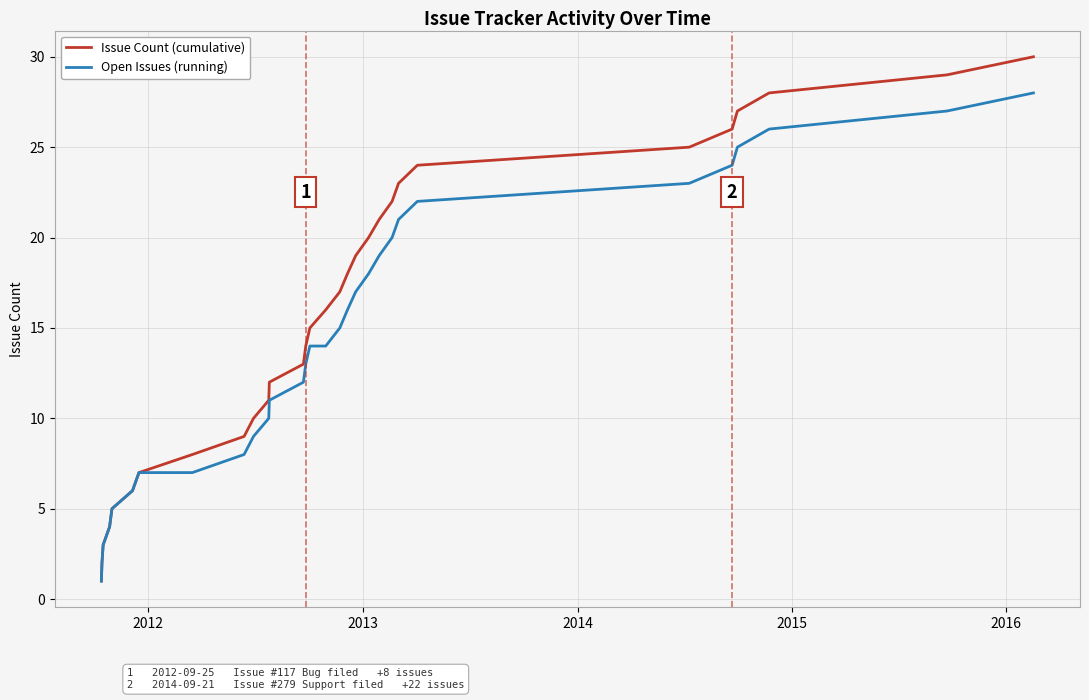

What is the sum of all Issue Count (cumulative) values?

465